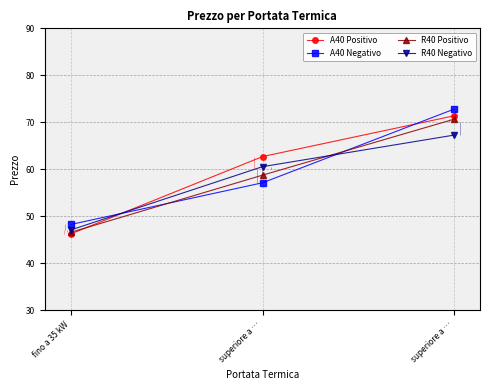

Which series has the widest spread of values?

A40 Positivo